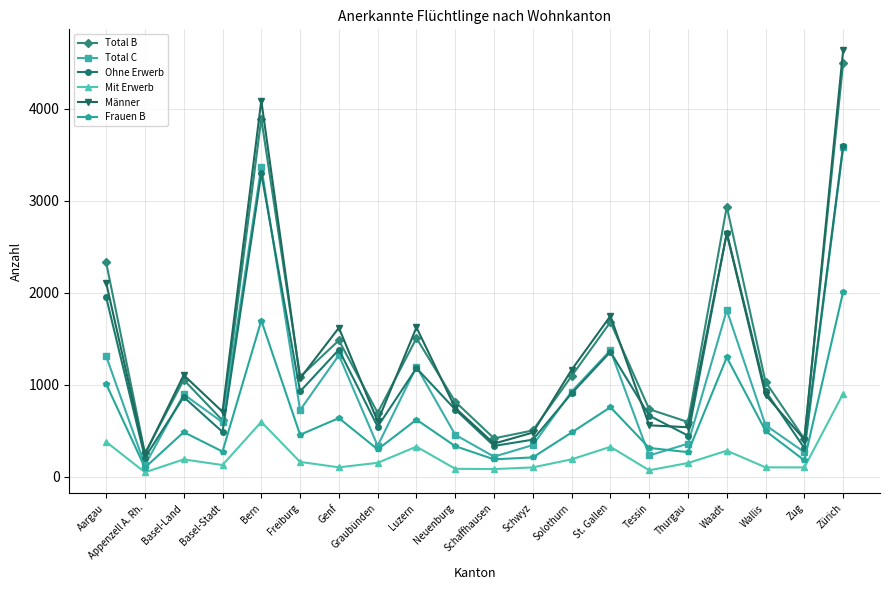

True or false: Total B and Mit Erwerb cross at least once.

False